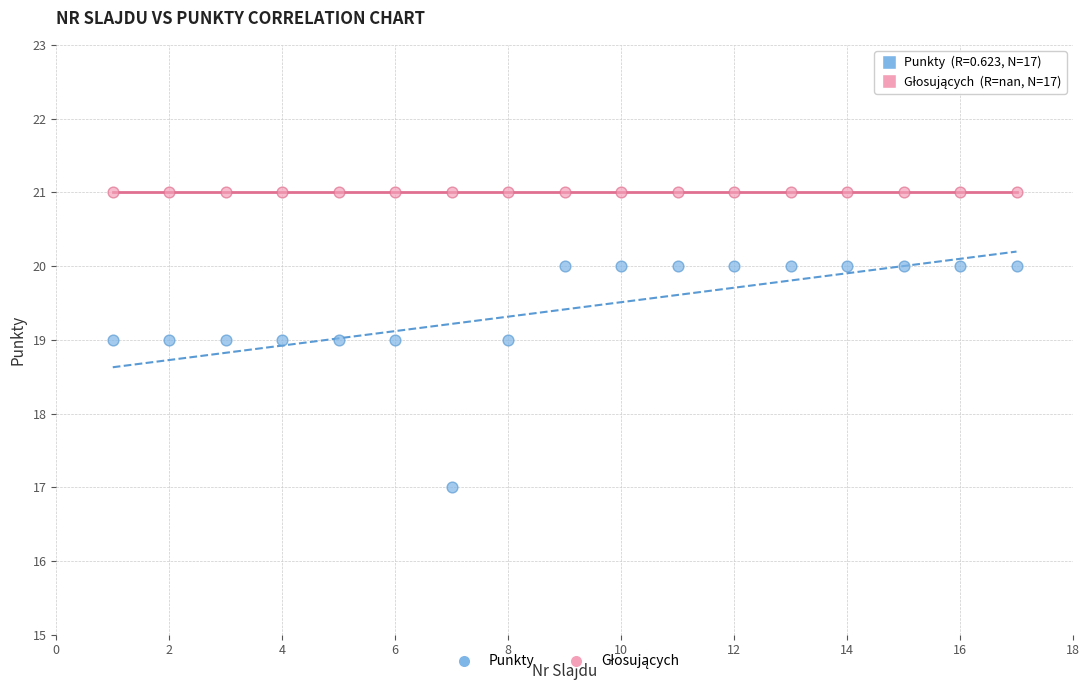

Which series reaches the minimum Y coordinate?

Punkty